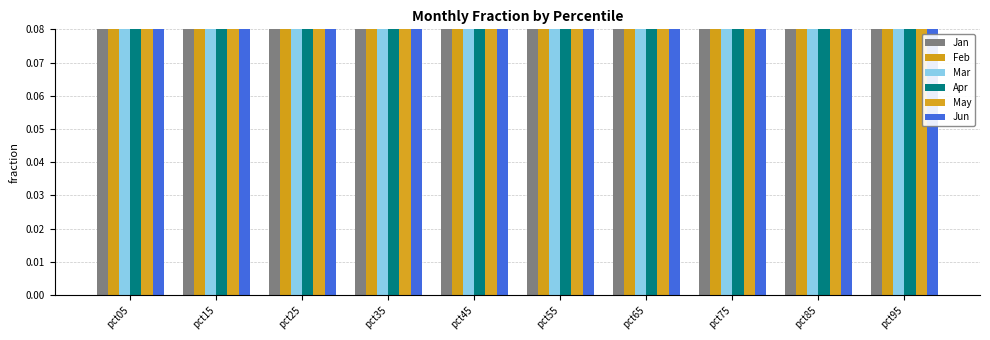

Reading left to right, what are all the values shown in this chart?

Jan: 3.1	1.0	0.7	0.6	0.6	0.8	0.7	0.8	1.1	0.5
Feb: 4.3	2.5	2.3	2.2	2.2	2.6	2.6	3.2	3.1	1.2
Mar: 4.2	1.7	1.8	1.7	1.7	2.2	2.5	3.1	2.7	2.1
Apr: 4.1	1.6	1.3	1.5	1.6	1.9	2.2	2.5	3.4	6.5
May: 4.3	2.6	3.3	3.6	4.1	4.5	4.6	3.5	3.0	3.5
Jun: 4.6	1.1	1.2	1.4	1.2	1.4	1.4	1.6	1.5	0.5